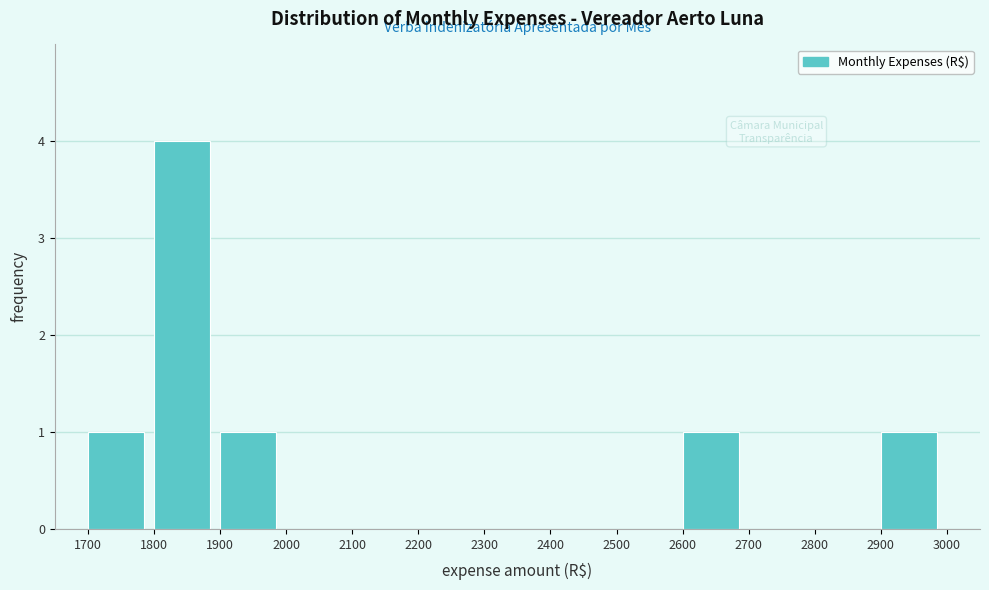

Reading left to right, list every bar in this chart as the range it spans on the x-axis followed by its height. The values are not printed on the chart, so give them approximately, as read against the axis.

1700 to 1800: 1
1800 to 1900: 4
1900 to 2000: 1
2000 to 2100: 0
2100 to 2200: 0
2200 to 2300: 0
2300 to 2400: 0
2400 to 2500: 0
2500 to 2600: 0
2600 to 2700: 1
2700 to 2800: 0
2800 to 2900: 0
2900 to 3000: 1